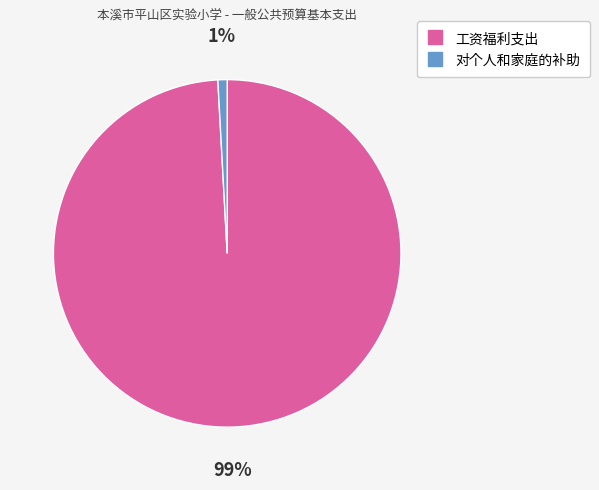

What is the majority slice?

工资福利支出